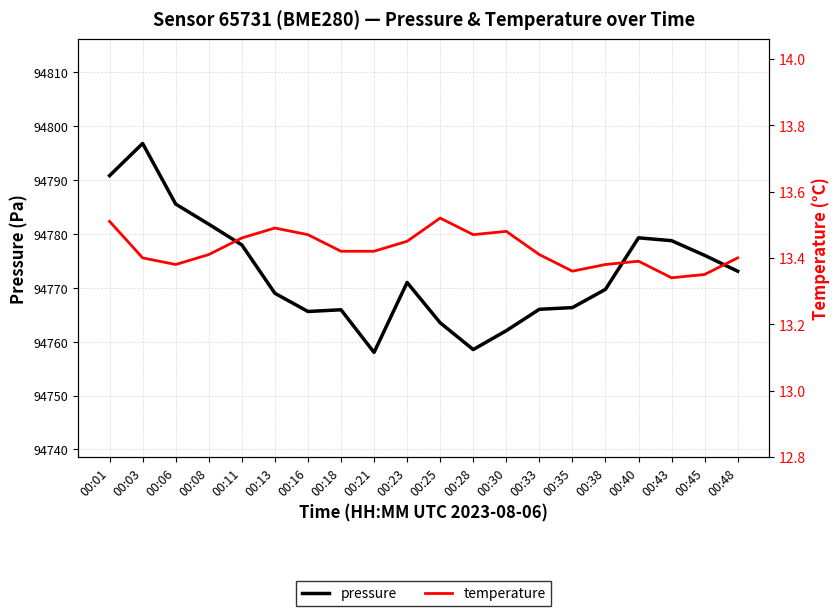

Reading right to left, transcribe all the data shown in this chart.

pressure: 00:48=94773.1	00:45=94776.0	00:43=94778.7	00:40=94779.2	00:38=94769.7	00:35=94766.3	00:33=94766.0	00:30=94762.0	00:28=94758.5	00:25=94763.5	00:23=94771.0	00:21=94758.0	00:18=94765.9	00:16=94765.6	00:13=94769.0	00:11=94777.9	00:08=94781.8	00:06=94785.5	00:03=94796.8	00:01=94790.8
temperature: 00:48=13.4	00:45=13.3	00:43=13.3	00:40=13.4	00:38=13.4	00:35=13.4	00:33=13.4	00:30=13.5	00:28=13.5	00:25=13.5	00:23=13.4	00:21=13.4	00:18=13.4	00:16=13.5	00:13=13.5	00:11=13.5	00:08=13.4	00:06=13.4	00:03=13.4	00:01=13.5